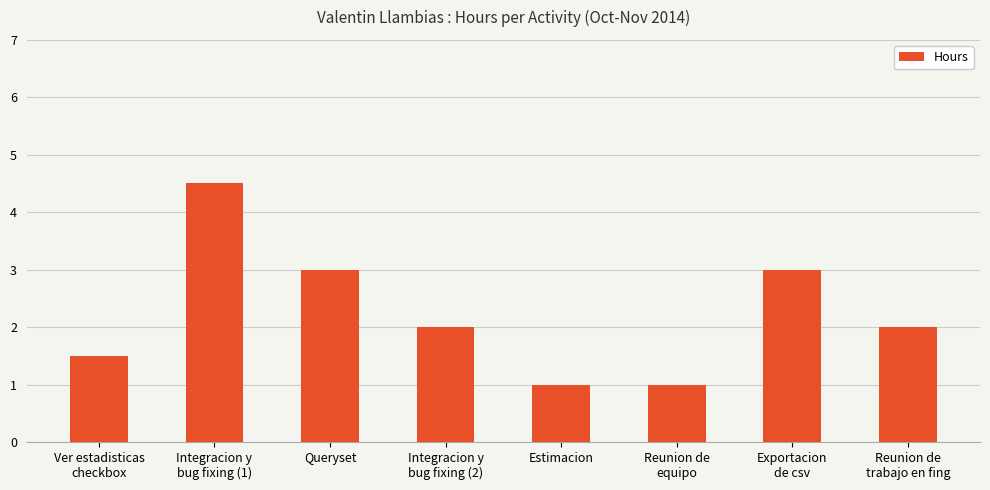

Which has a higher value, Ver estadisticas
checkbox or Exportacion
de csv?

Exportacion
de csv